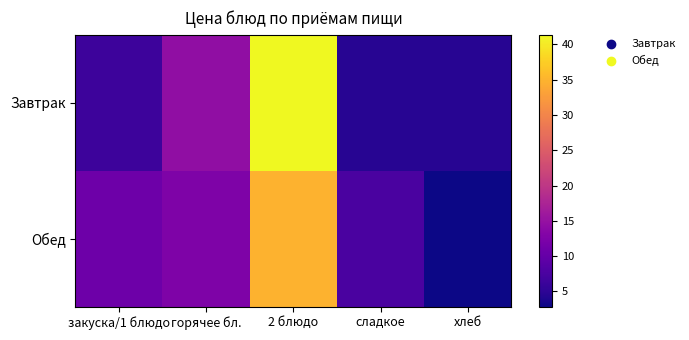

Reading left to right, list all the values displayed in this chart.

Завтрак: закуска/1 блюдо=6.4	горячее бл.=14.6	2 блюдо=41.4	сладкое=4.6	хлеб=4.6
Обед: закуска/1 блюдо=10.8	горячее бл.=12.6	2 блюдо=34.8	сладкое=7.5	хлеб=2.9